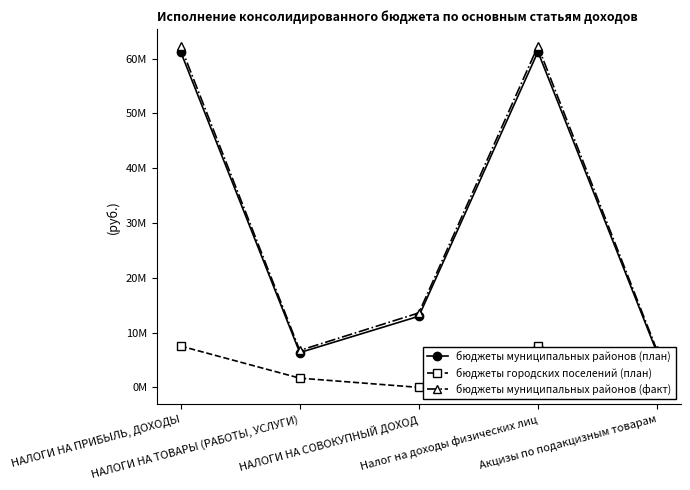

At which label does бюджеты городских поселений (план) first exceed 1690200?

НАЛОГИ НА ПРИБЫЛЬ, ДОХОДЫ